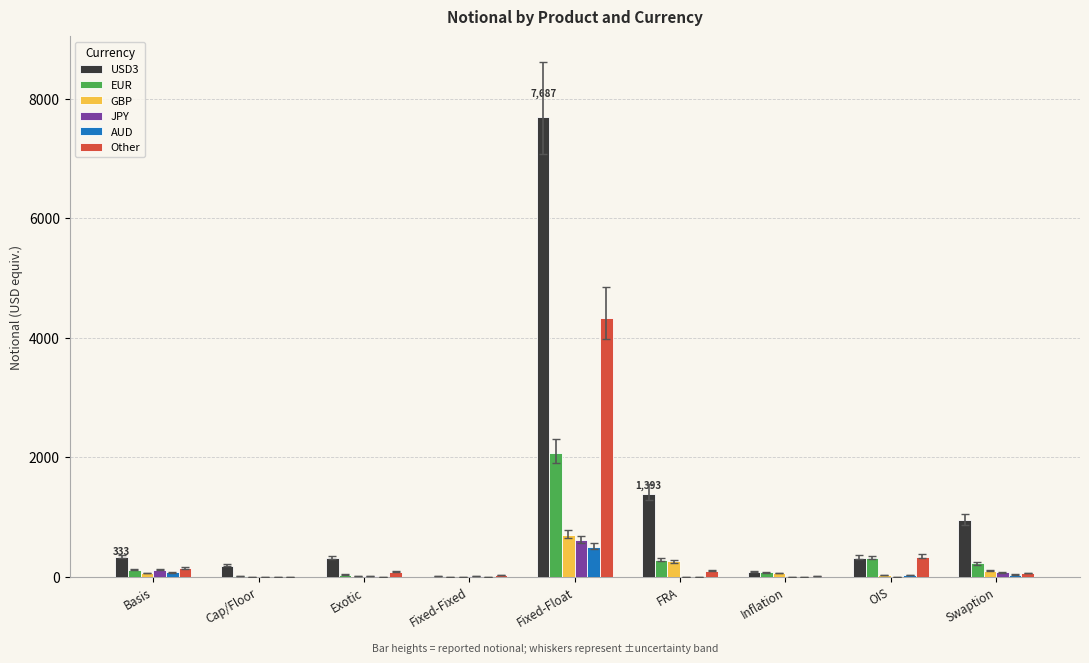

What is the average value of the AUD series?

72